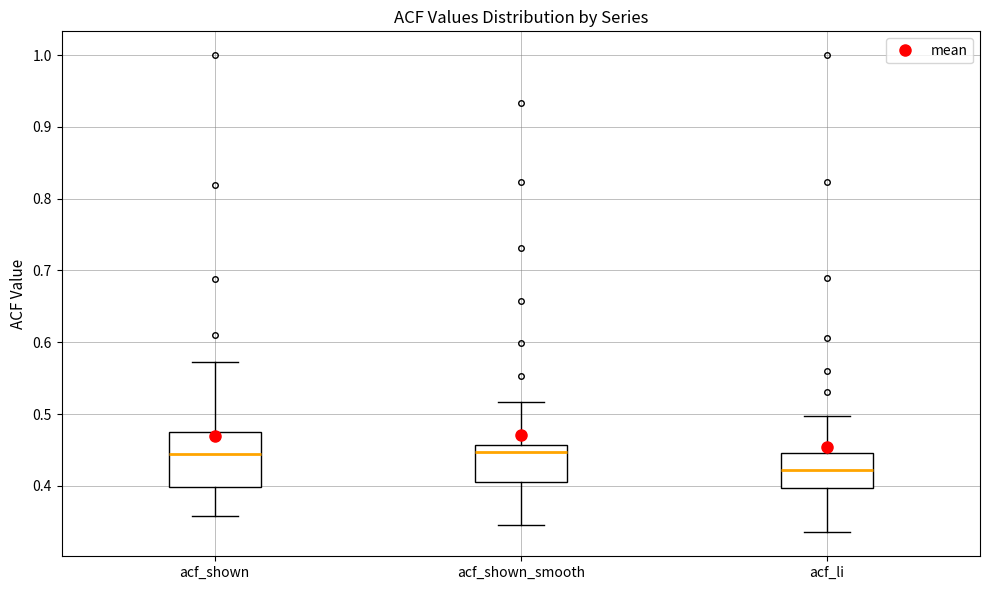

Comparing the boxes themselves (not the whiskers), which one is the tallest?

acf_shown